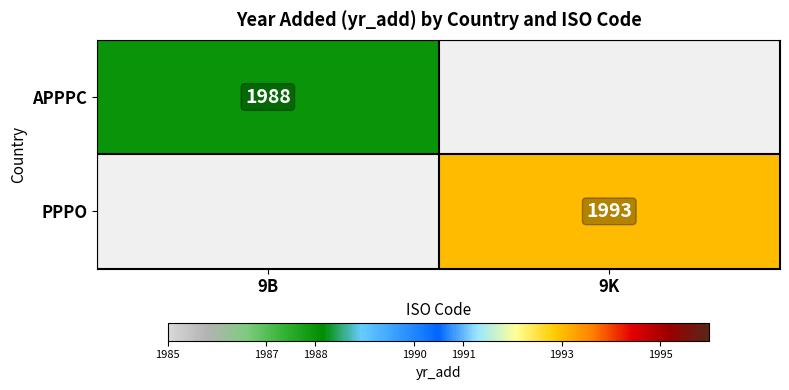

Is the value of APPPC at 9B greater than the value of PPPO at 9K?

No